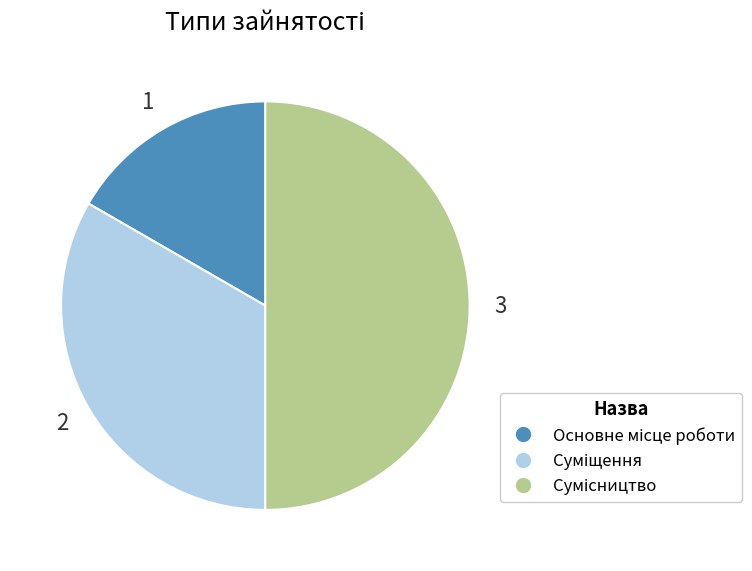

Is it true that Суміщення is 42% of the pie?

False